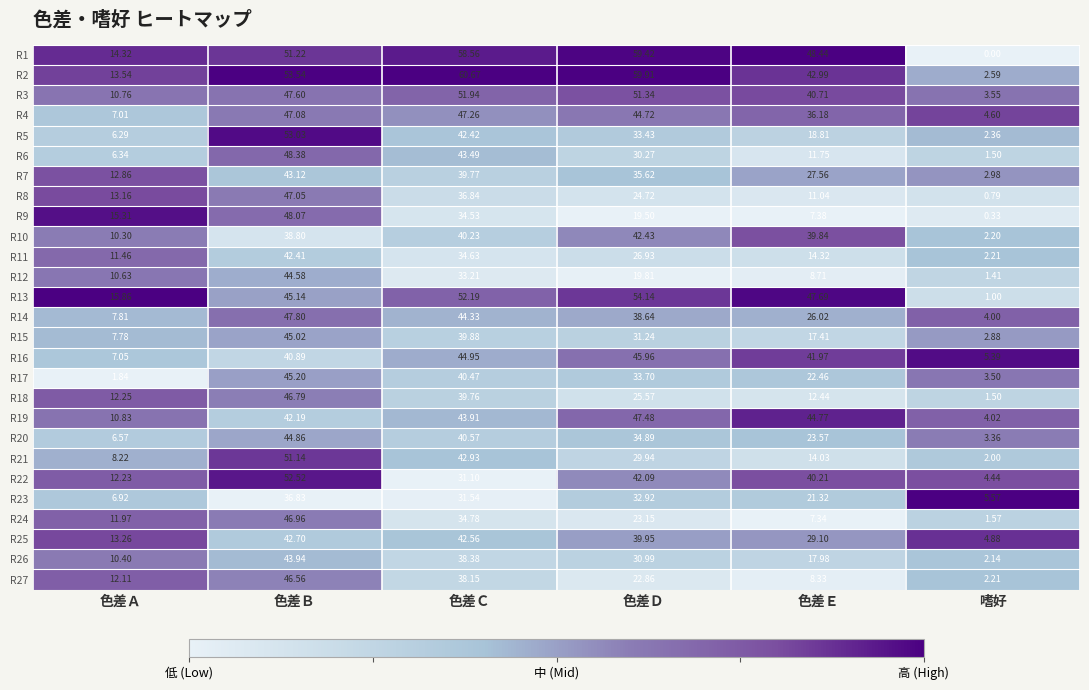

What is the total value across all series at 色差Ａ?

277.1